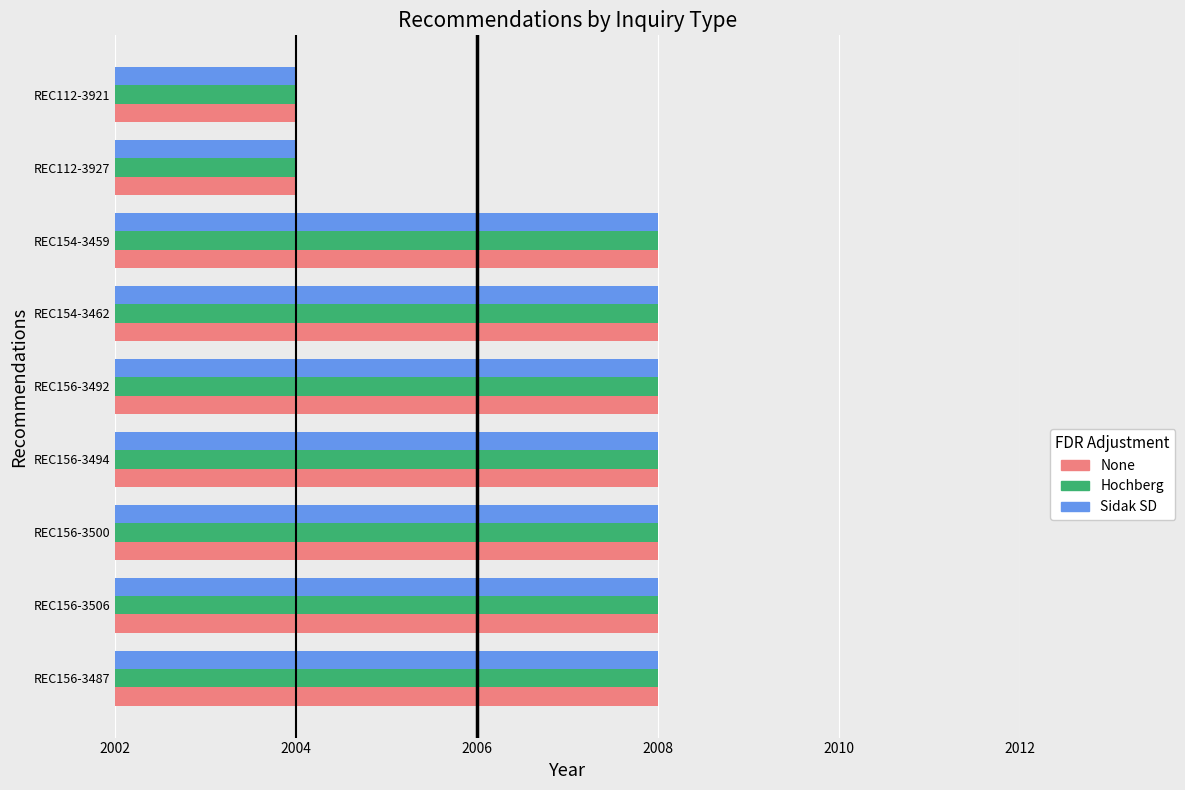

Is the value of Sidak SD at REC112-3927 greater than the value of Hochberg at REC154-3459?

No